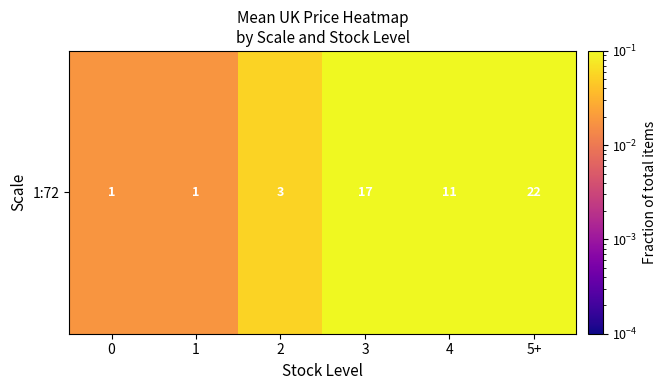

Rank the categories by value from lowest to highest.

0, 1, 2, 4, 3, 5+